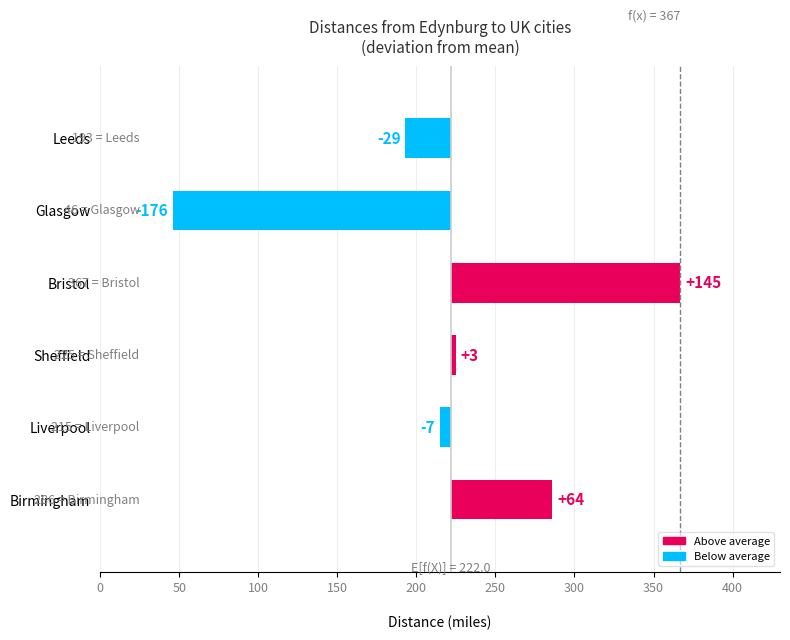

Which series has the widest spread of values?

Bristol